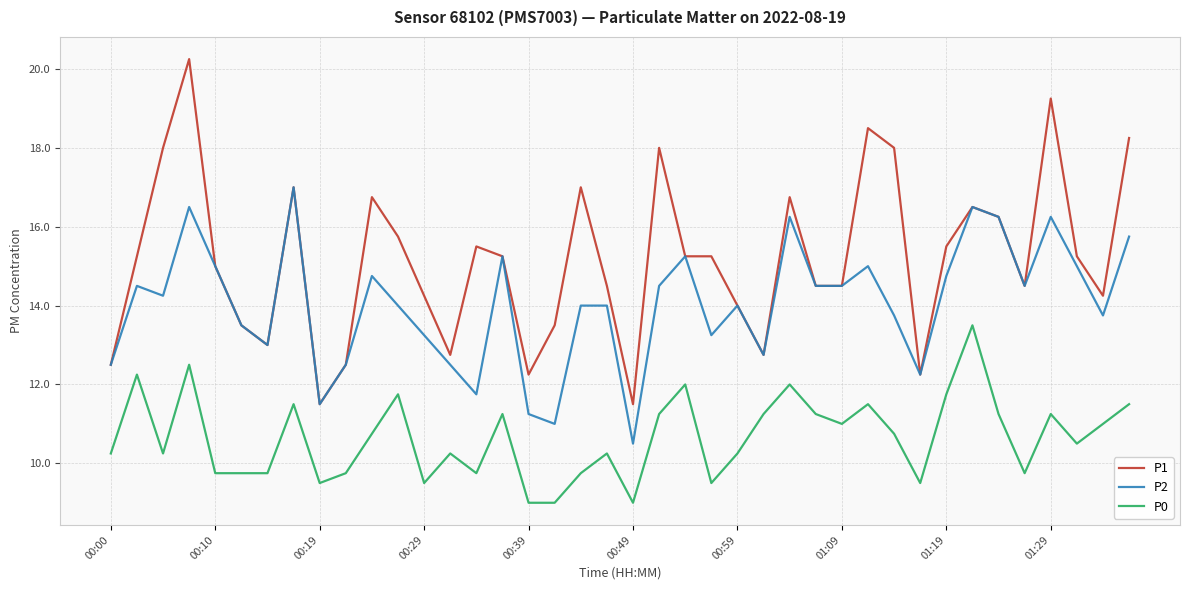

What is the smallest value displayed?

9.0